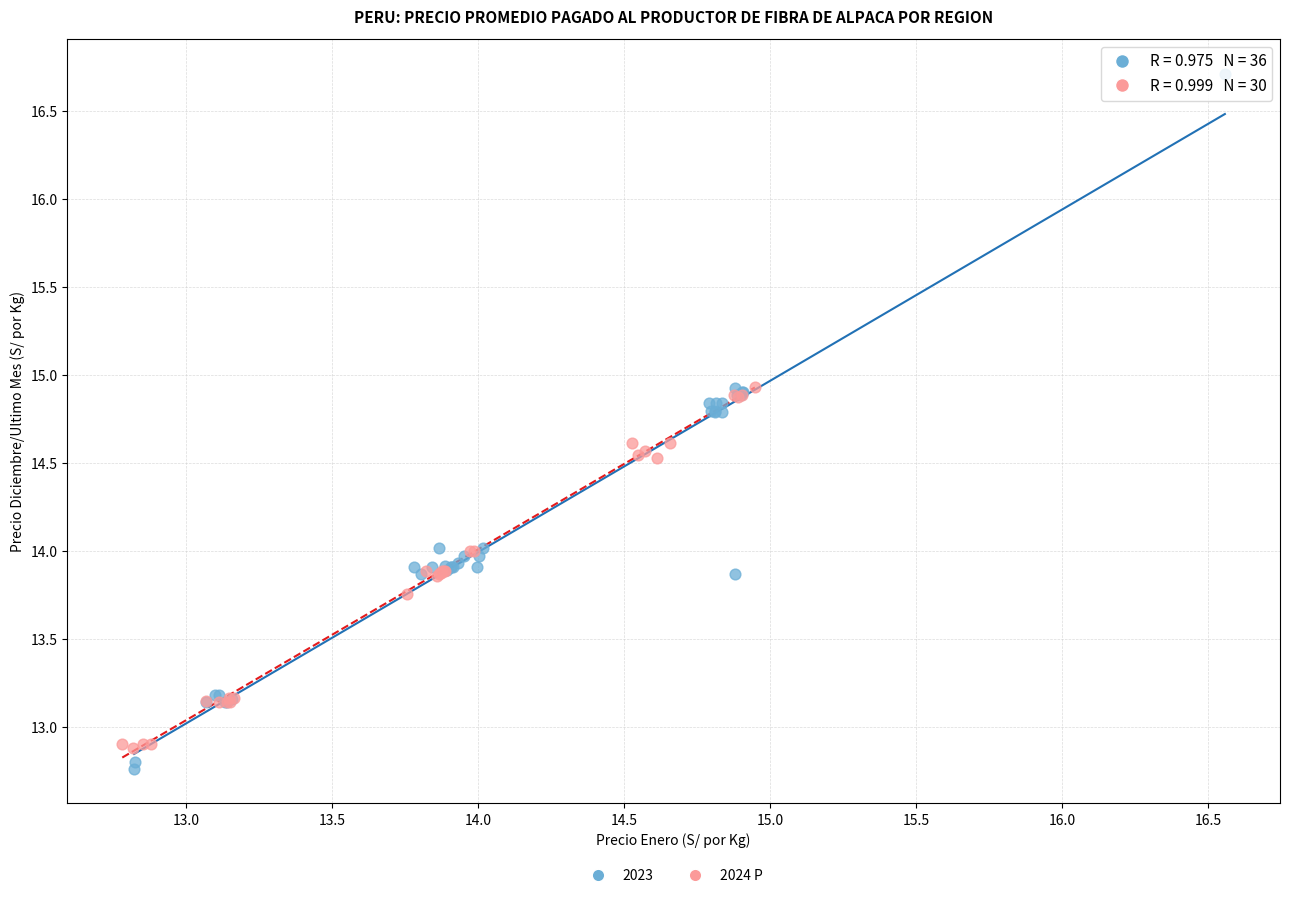

Which series has the largest Y range (max minus min)?

2023